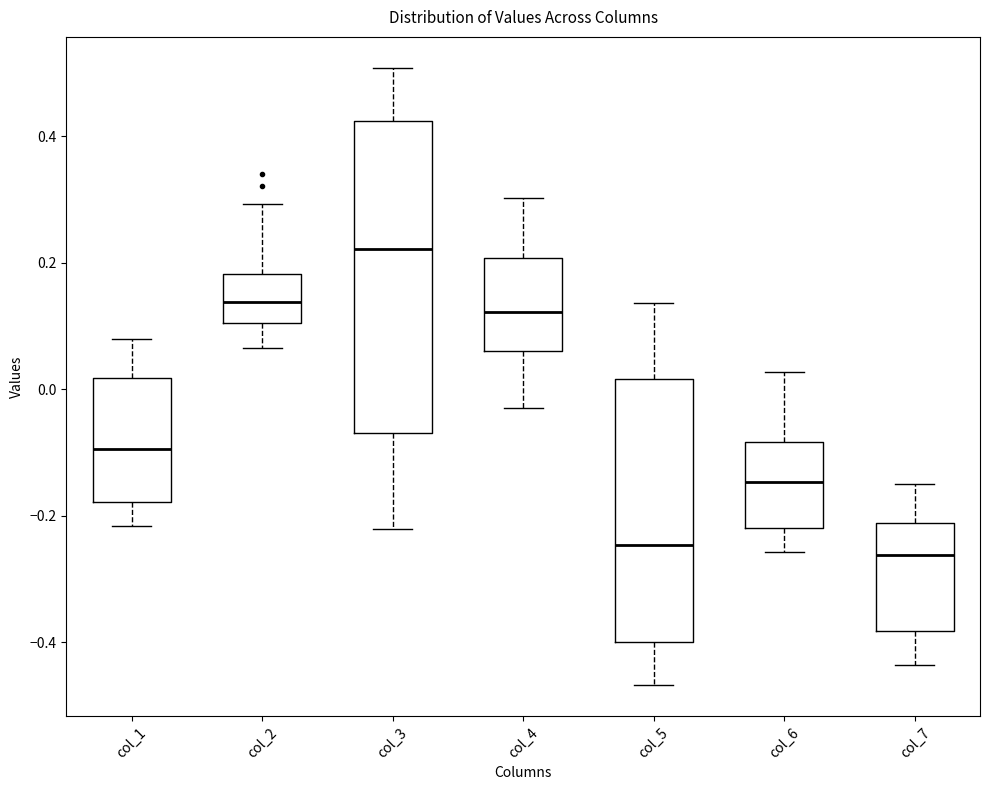

Which box is the tallest, from its lower edge to its upper edge?

col_3